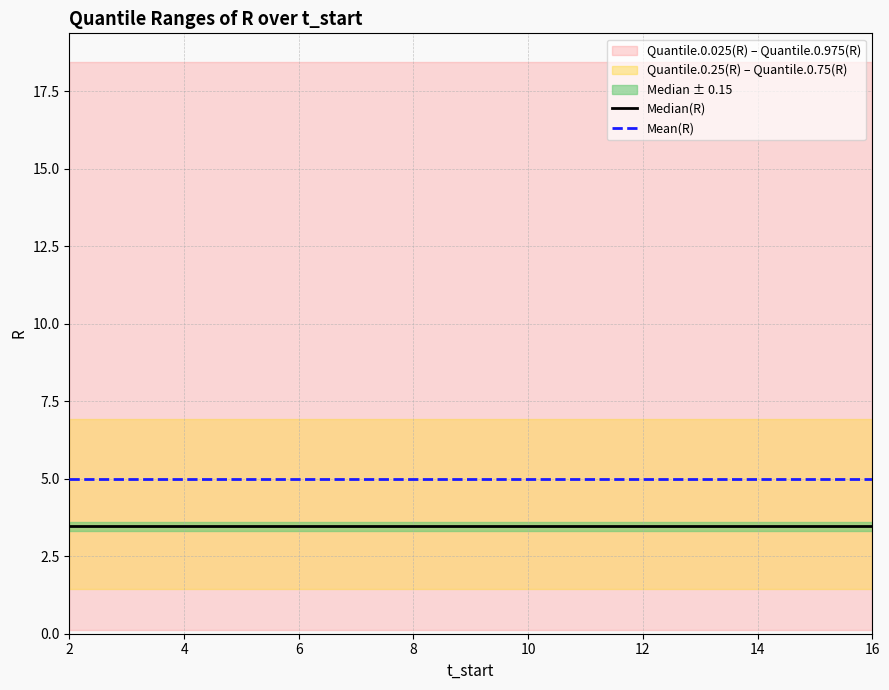

Which series has the largest total across all categories?

Mean(R)